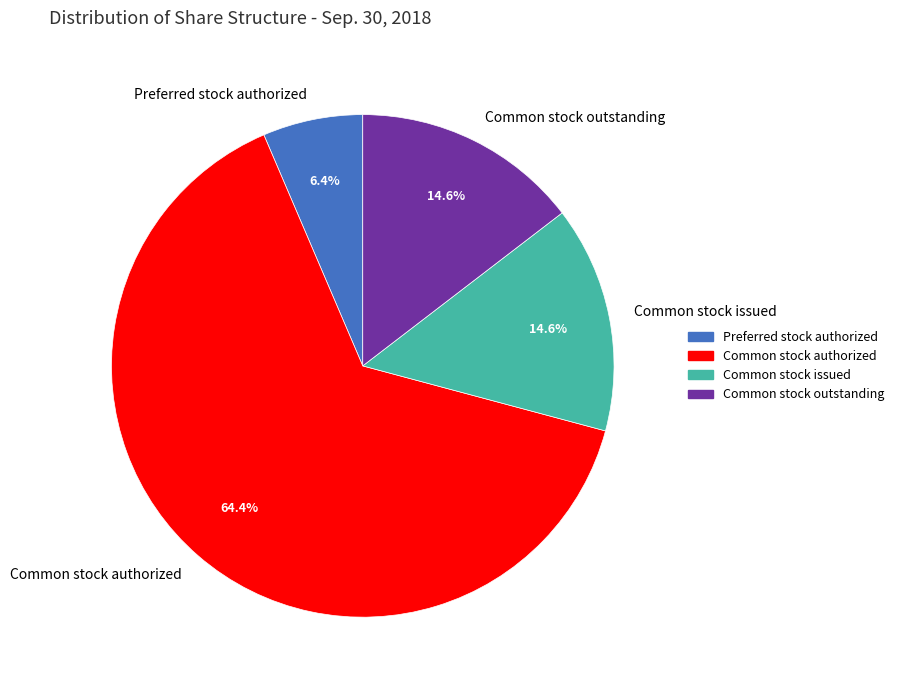

What is the largest slice in the pie chart?

Common stock authorized